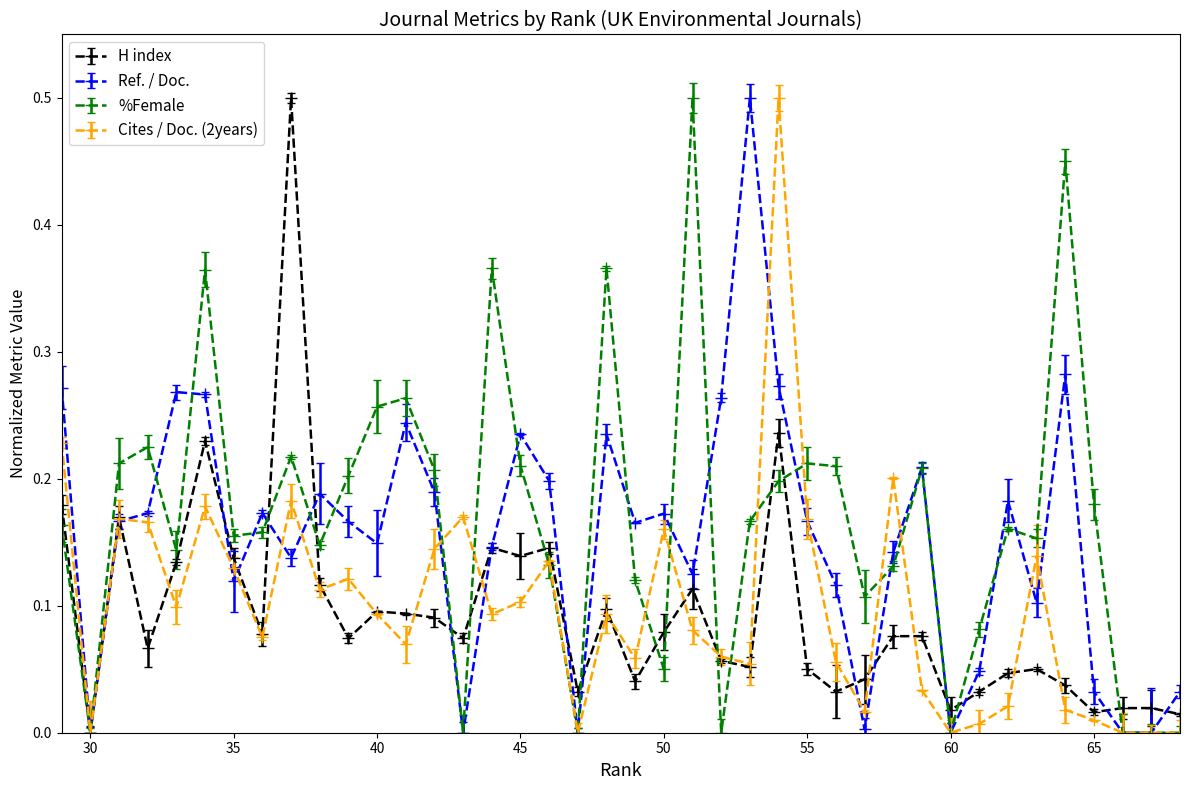

In Cites / Doc. (2years), how many points are lower than both neighbors (excluding endpoints)?

11